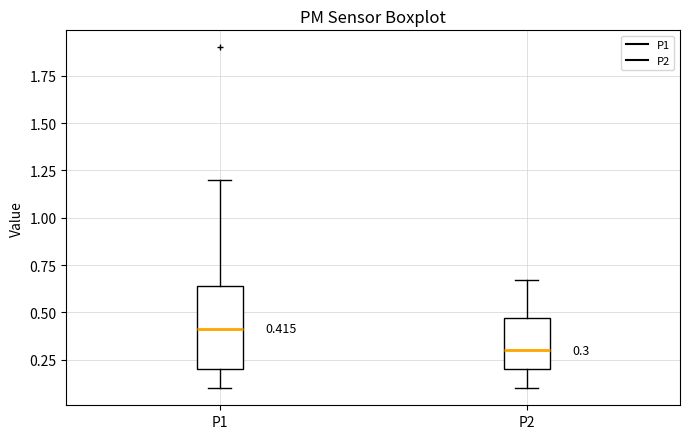

Which box has the highest median line?

P1